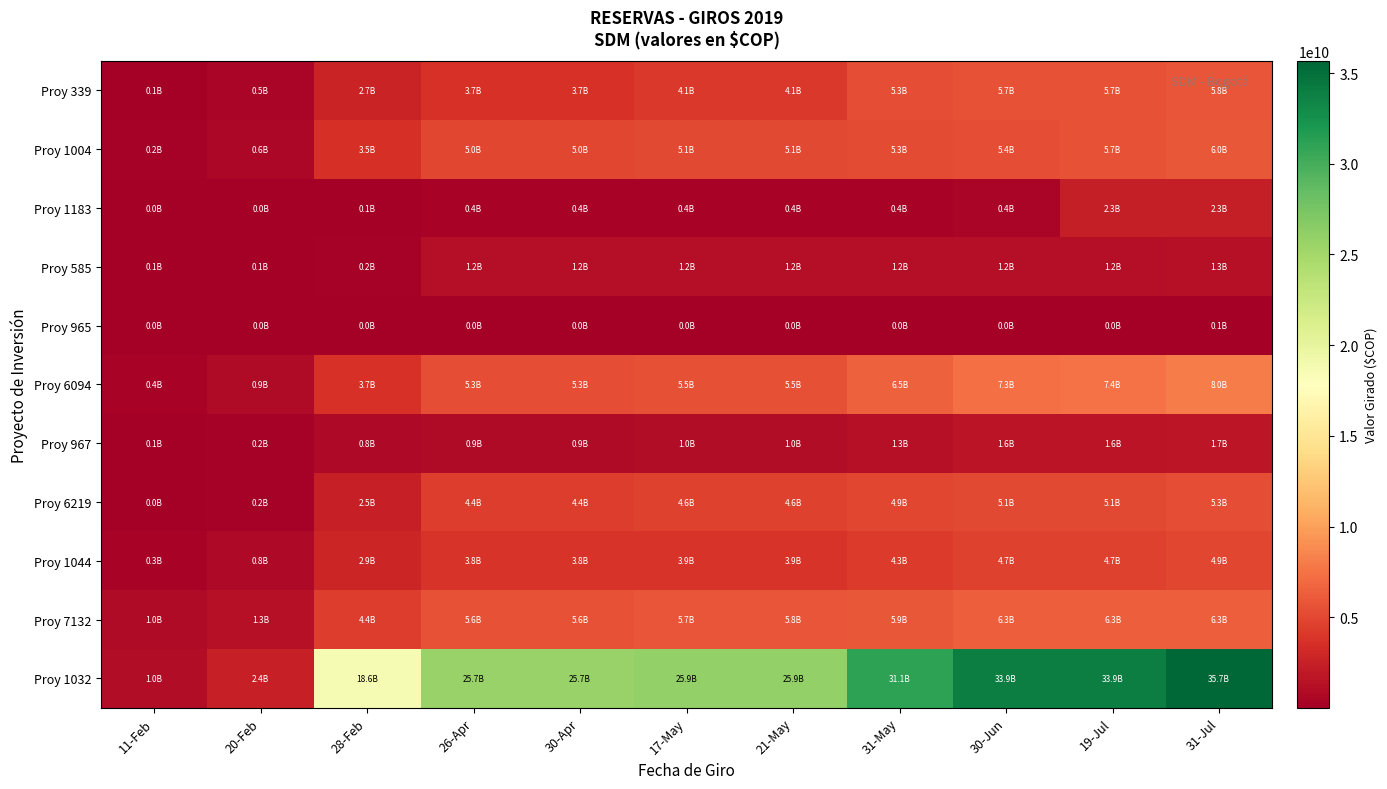

List the series in order of their peak value, highest first.

Proy 1032, Proy 6094, Proy 7132, Proy 1004, Proy 339, Proy 6219, Proy 1044, Proy 1183, Proy 967, Proy 585, Proy 965